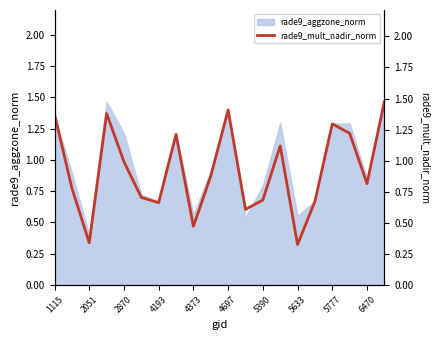

At which category does the chart reach its peak across all series?

19